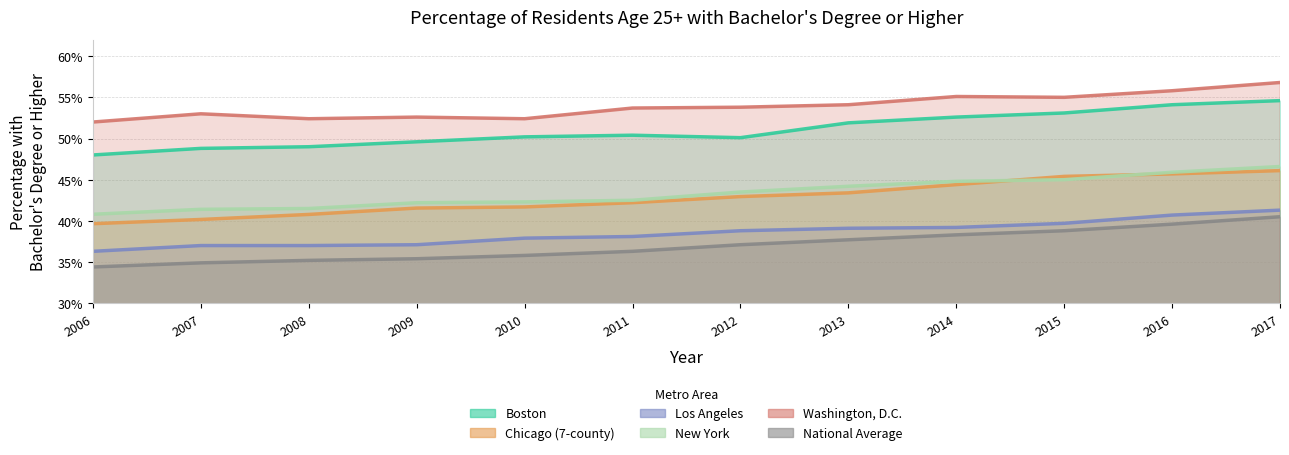

True or false: New York has more than 2 points higher than both neighbors.

False